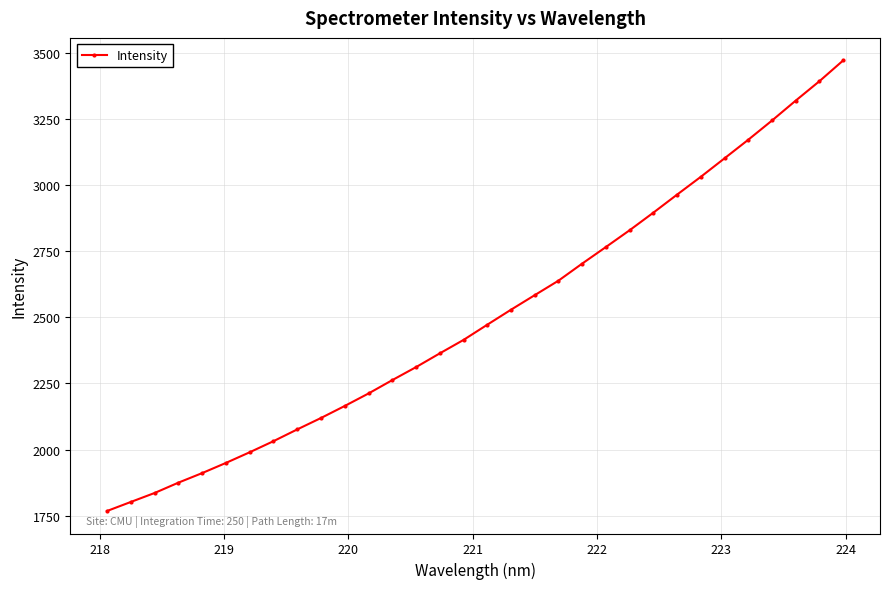

What is the average value?

2506.3